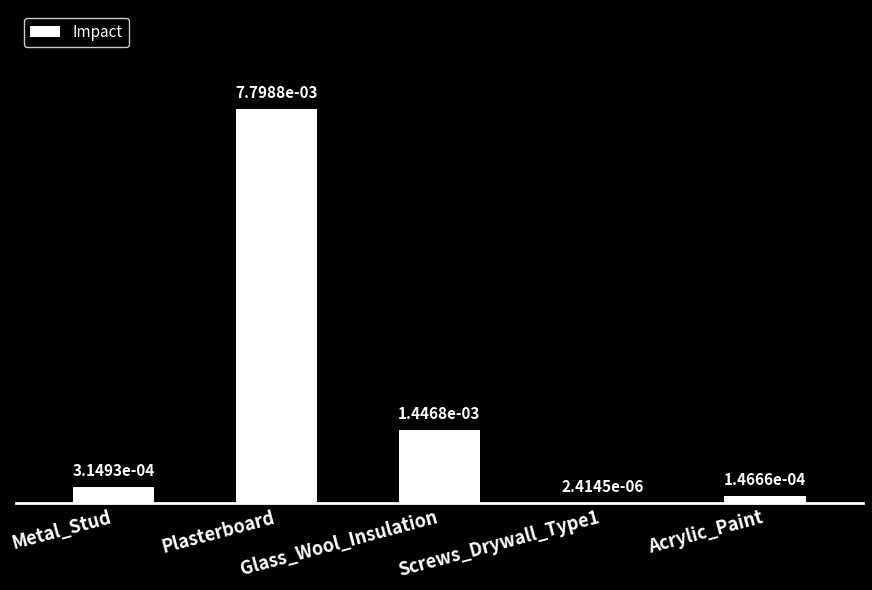

Reading left to right, what are all the values shown in this chart?

Metal_Stud=0.0	Plasterboard=0.0	Glass_Wool_Insulation=0.0	Screws_Drywall_Type1=0.0	Acrylic_Paint=0.0